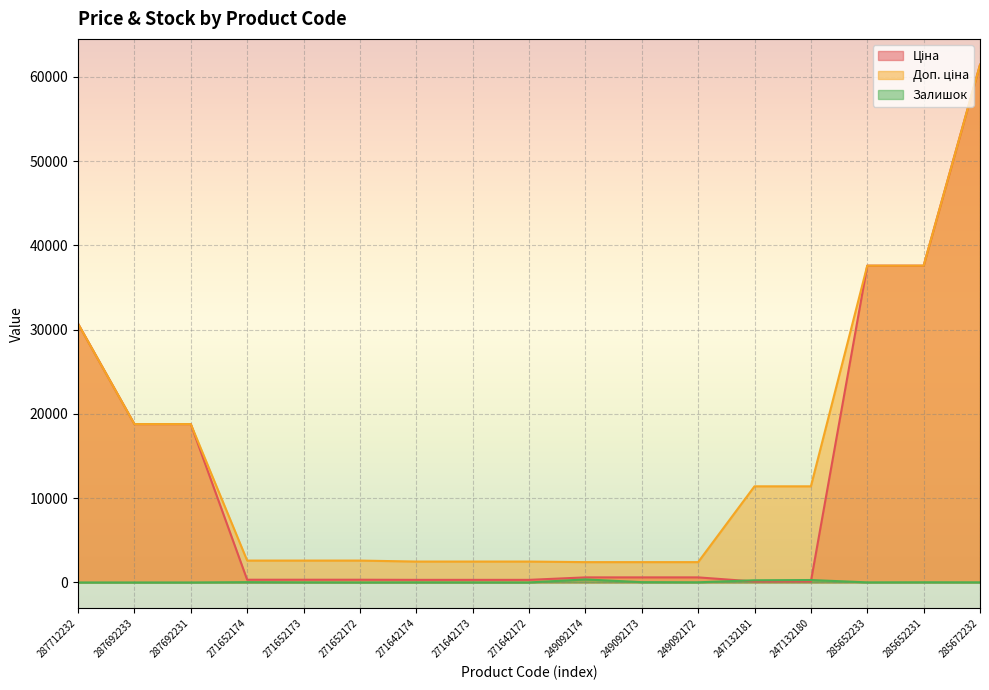

At 247132181, list the series in order from largest to smallest.

Доп. ціна, Залишок, Ціна